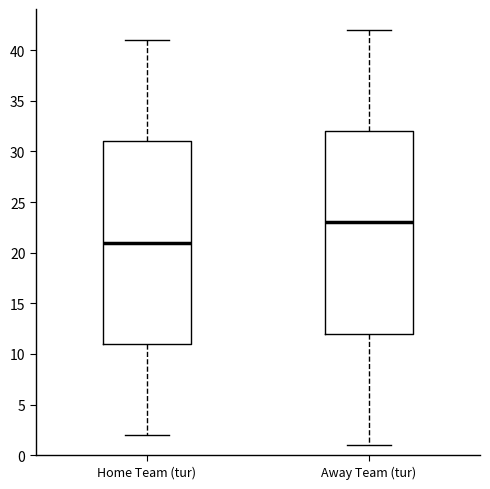

Where is the lower edge of the box for Away Team (tur) on the y-axis? The values are not printed on the chart, so give them approximately, as read against the axis.

12